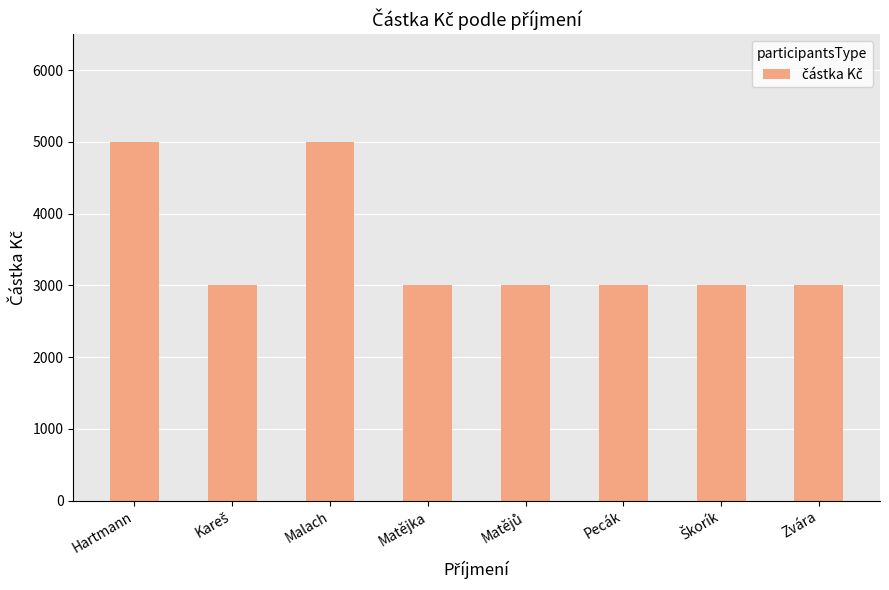

Read the value at Hartmann.

5000